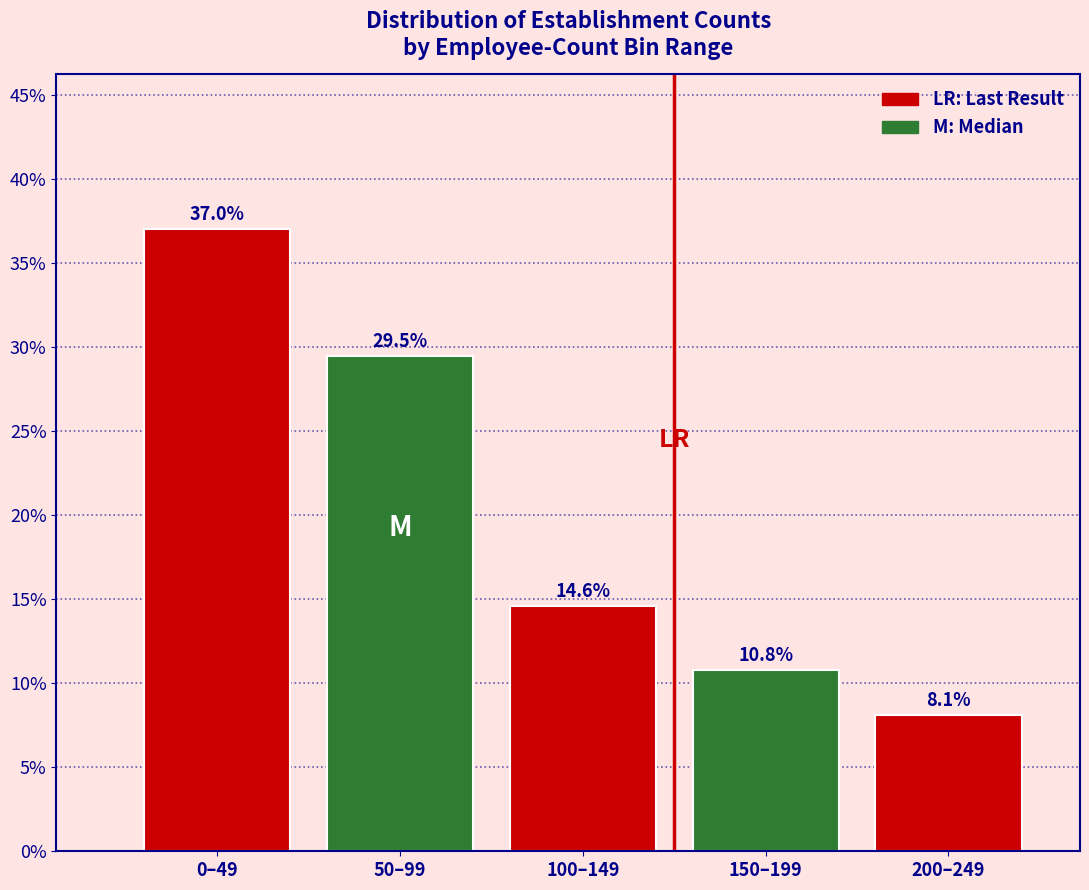

Reading left to right, what are all the values shown in this chart?

37.0	29.5	14.6	10.8	8.1